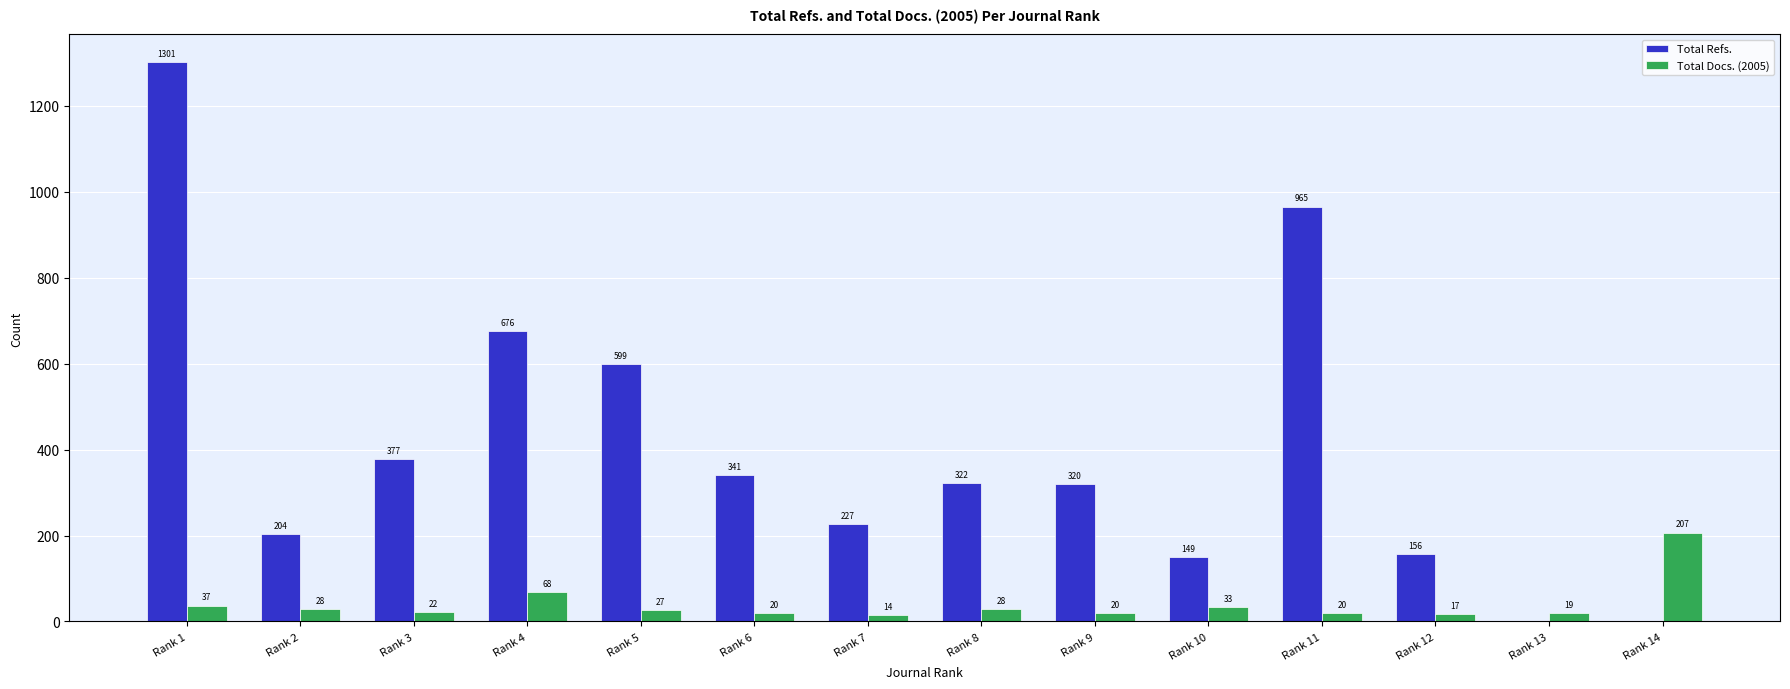

Reading left to right, list all the values displayed in this chart.

Total Refs.: 1301	204	377	676	599	341	227	322	320	149	965	156	0	0
Total Docs. (2005): 37	28	22	68	27	20	14	28	20	33	20	17	19	207